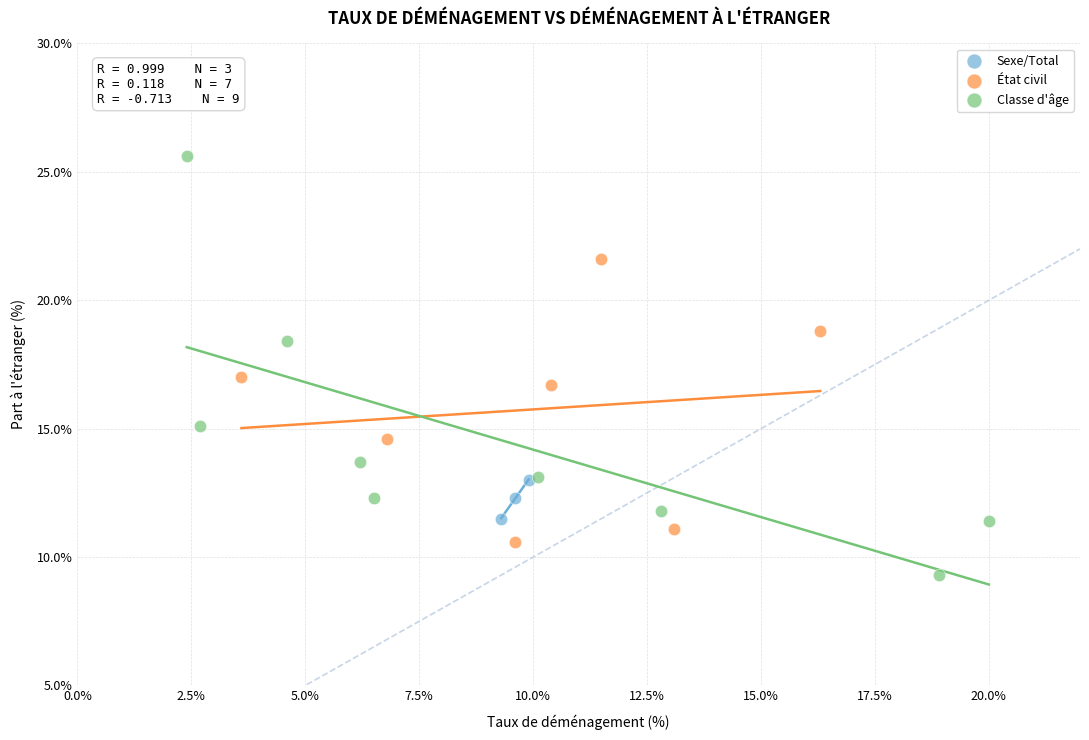

Which series reaches the maximum Y coordinate?

Classe d'âge